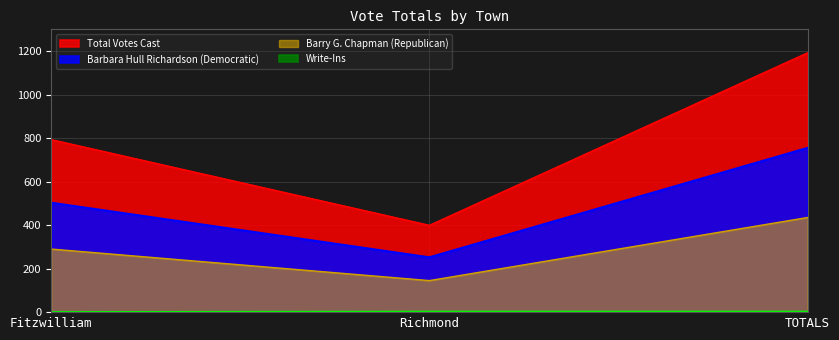

The value of Write-Ins at Fitzwilliam is 1. True or false?

False